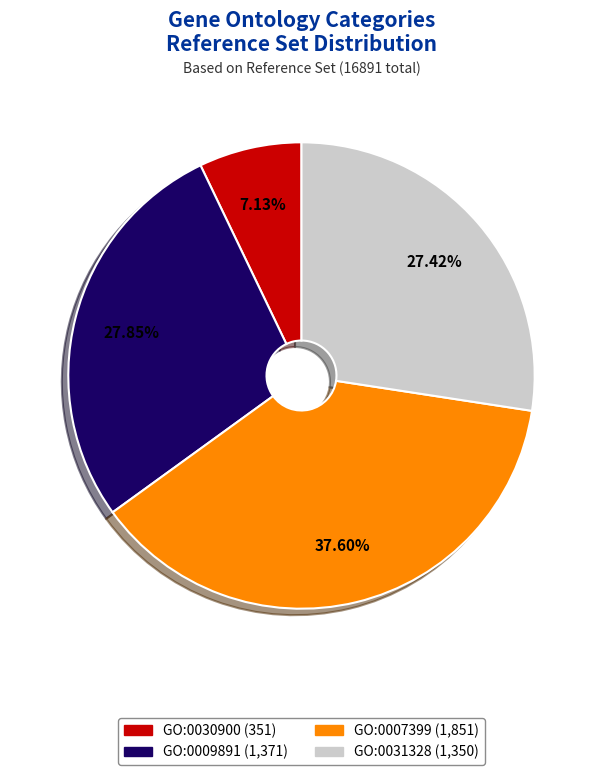

To the nearest percent, what is the combined percentage of GO:0007399 and GO:0031328?

65%